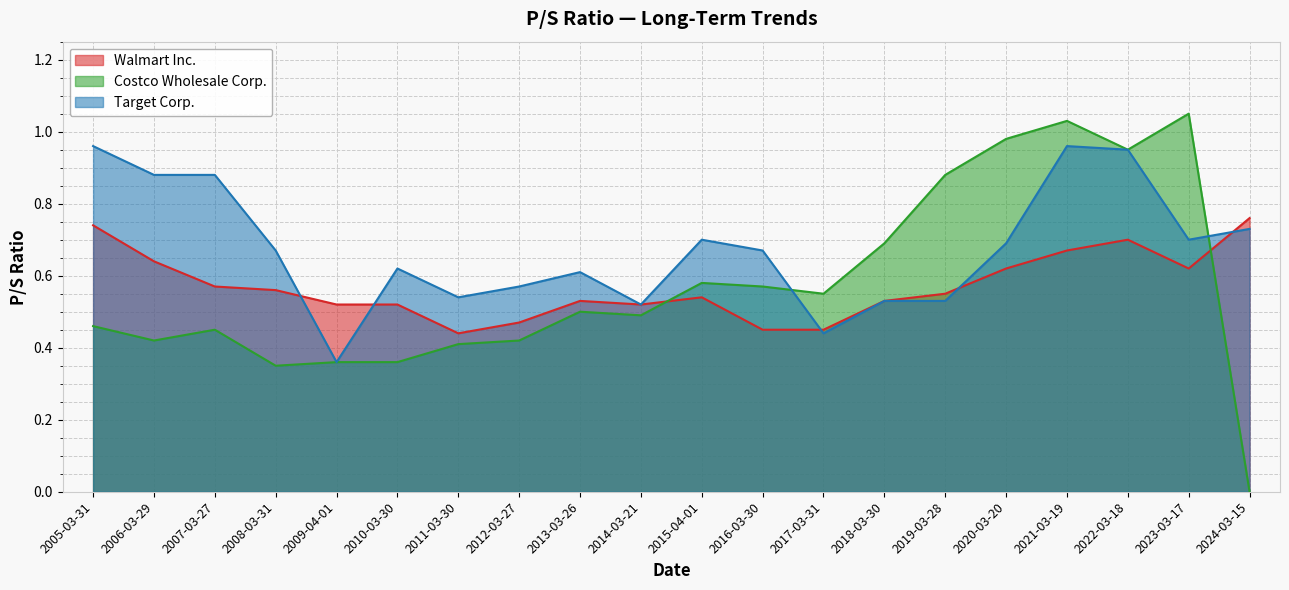

Reading left to right, list all the values displayed in this chart.

Walmart Inc.: 0.7	0.6	0.6	0.6	0.5	0.5	0.4	0.5	0.5	0.5	0.5	0.5	0.5	0.5	0.6	0.6	0.7	0.7	0.6	0.8
Costco Wholesale Corp.: 0.5	0.4	0.5	0.3	0.4	0.4	0.4	0.4	0.5	0.5	0.6	0.6	0.6	0.7	0.9	1.0	1.0	0.9	1.1	0.0
Target Corp.: 1.0	0.9	0.9	0.7	0.4	0.6	0.5	0.6	0.6	0.5	0.7	0.7	0.4	0.5	0.5	0.7	1.0	0.9	0.7	0.7